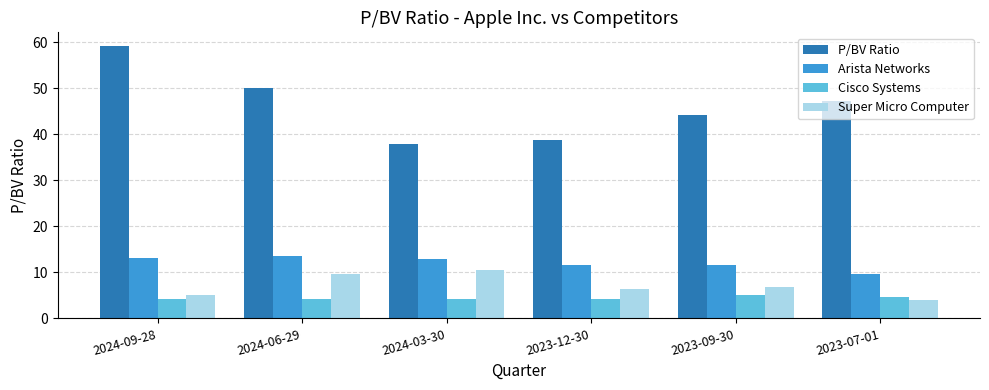

Where does the Super Micro Computer series first go above 6?

2024-06-29